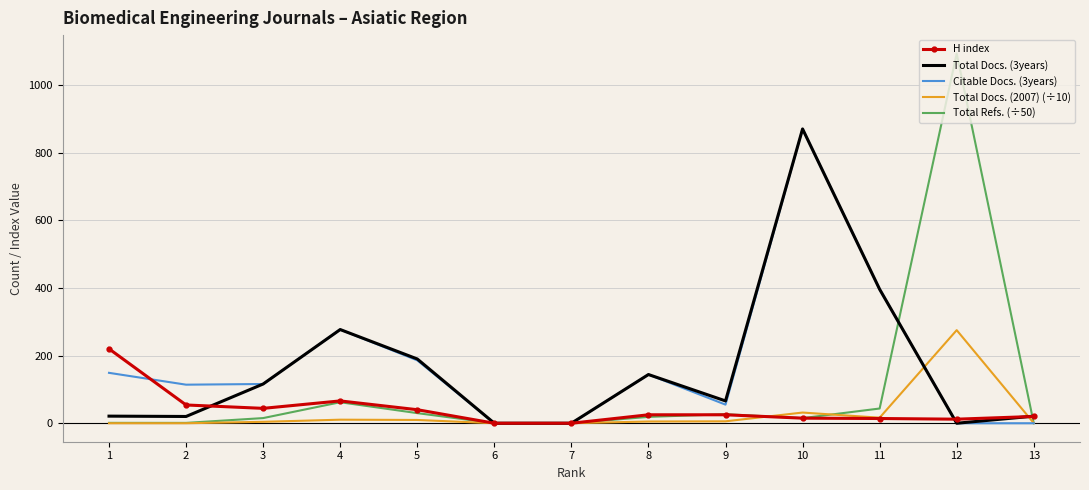

Which series changed the most between 2 and 10?

Total Docs. (3years)